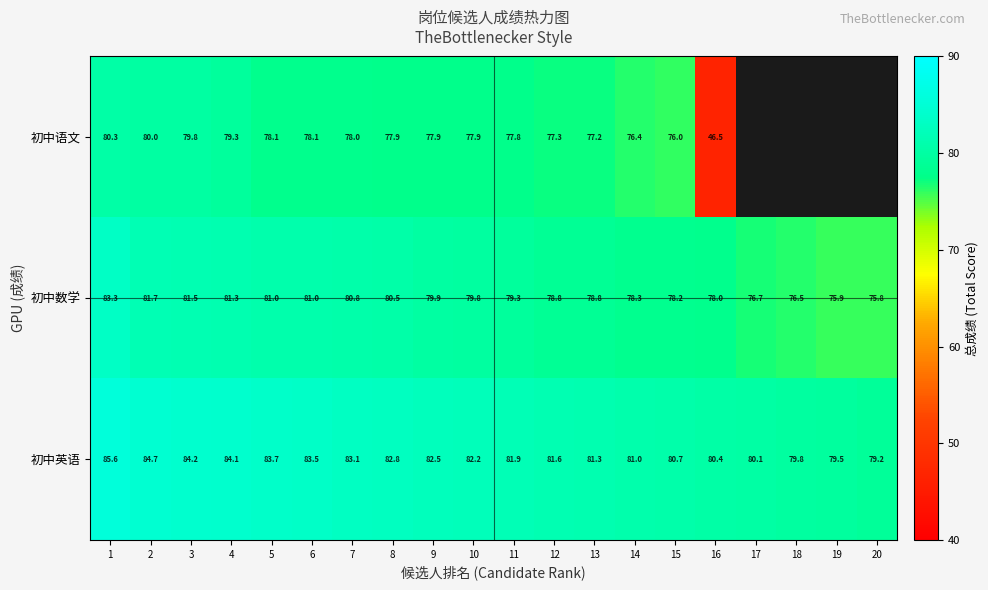

At 5, list the series in order from smallest to largest.

初中语文, 初中数学, 初中英语